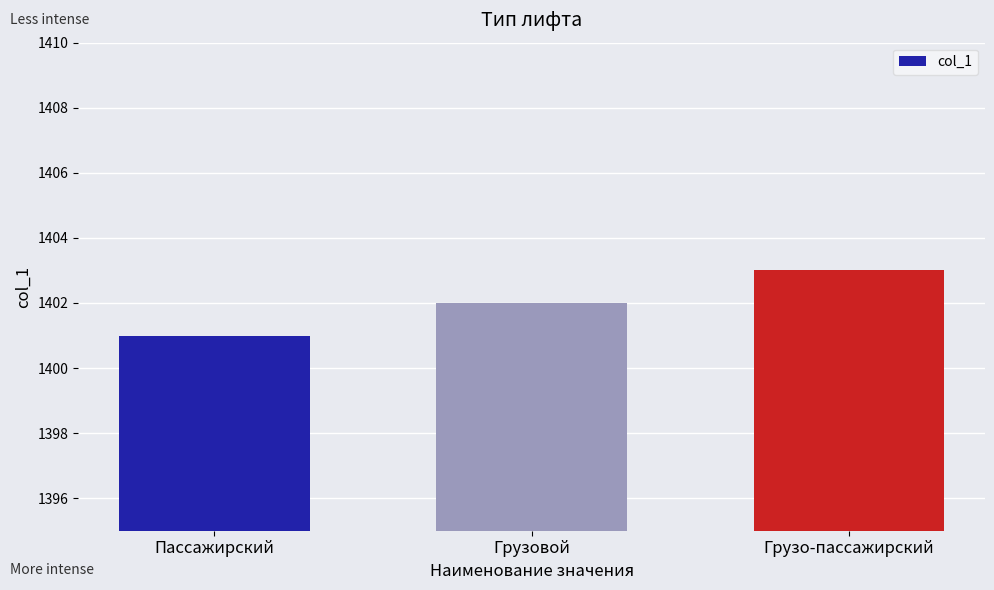

What is the minimum value shown in the chart?

1401